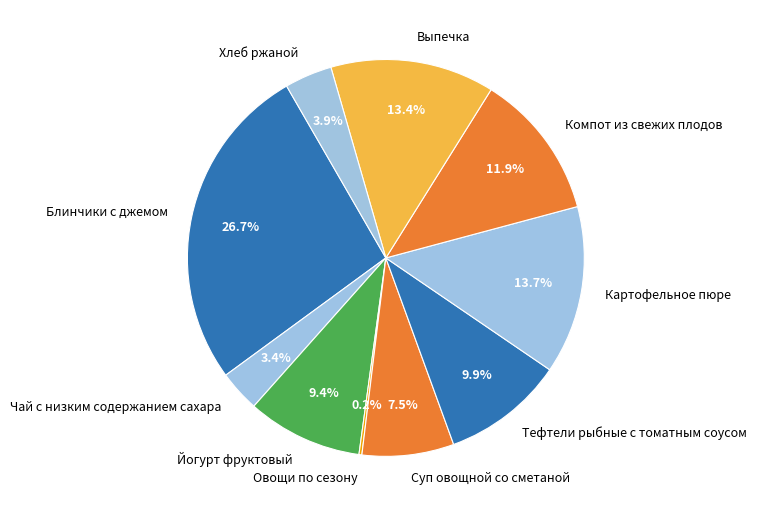

Is there any slice that represents more than half of the pie?

No